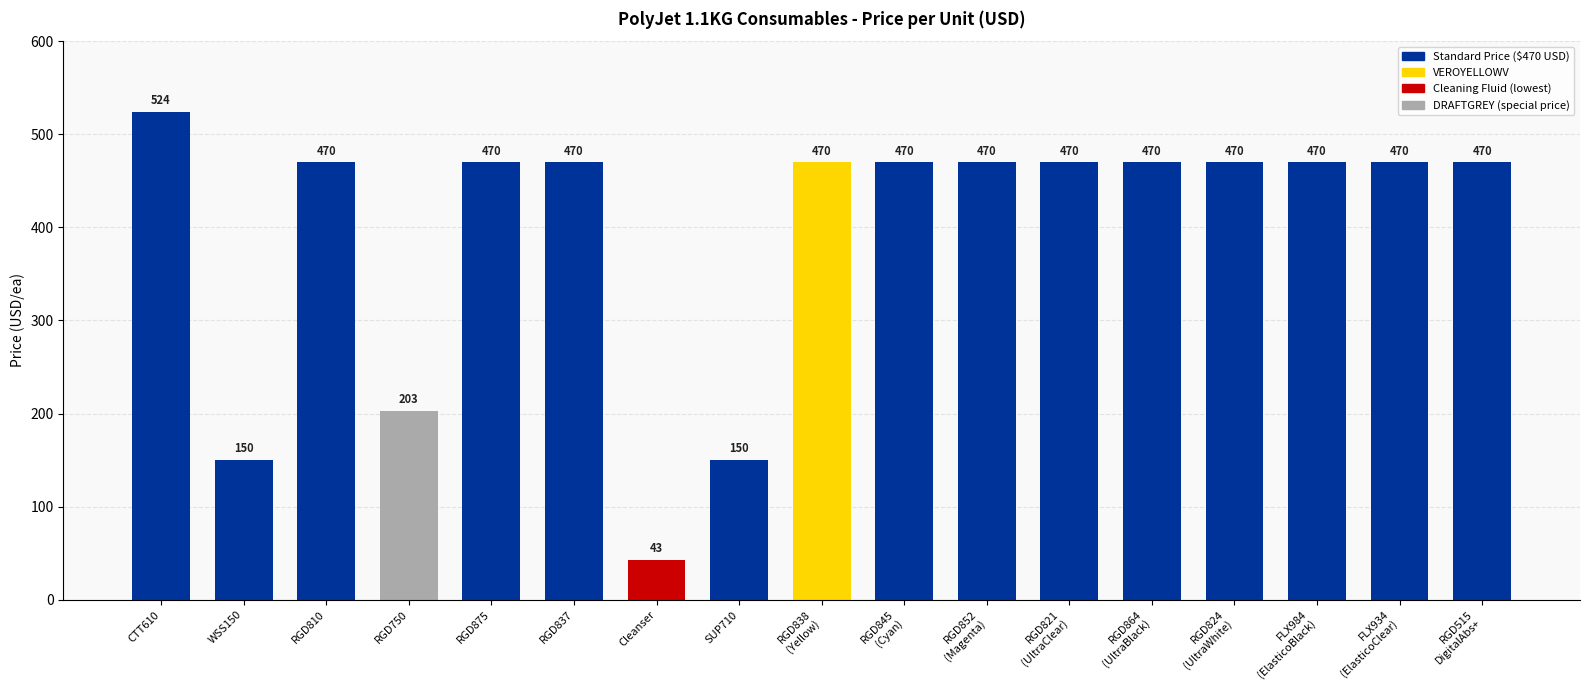

What is the difference between the second highest and minimum values?

427